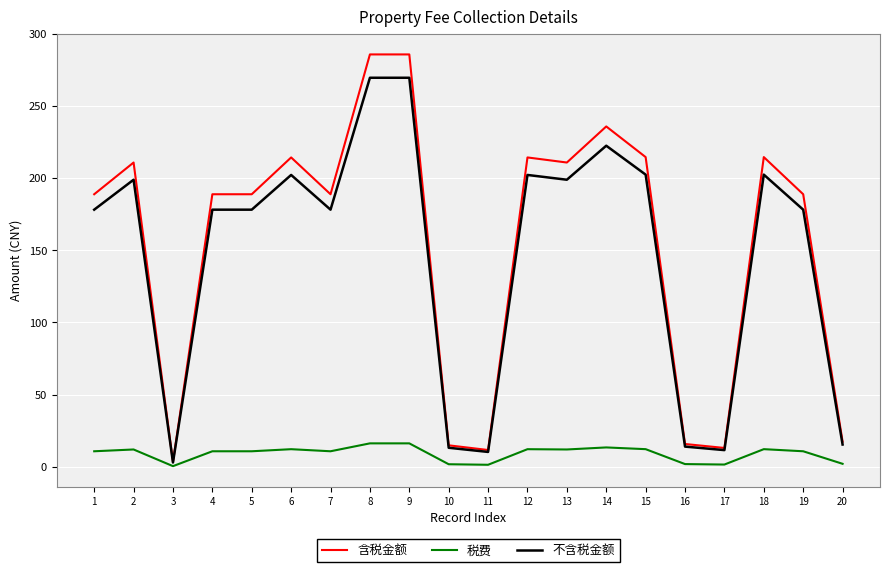

True or false: 税费 has a value of 2.0 at 20.

True